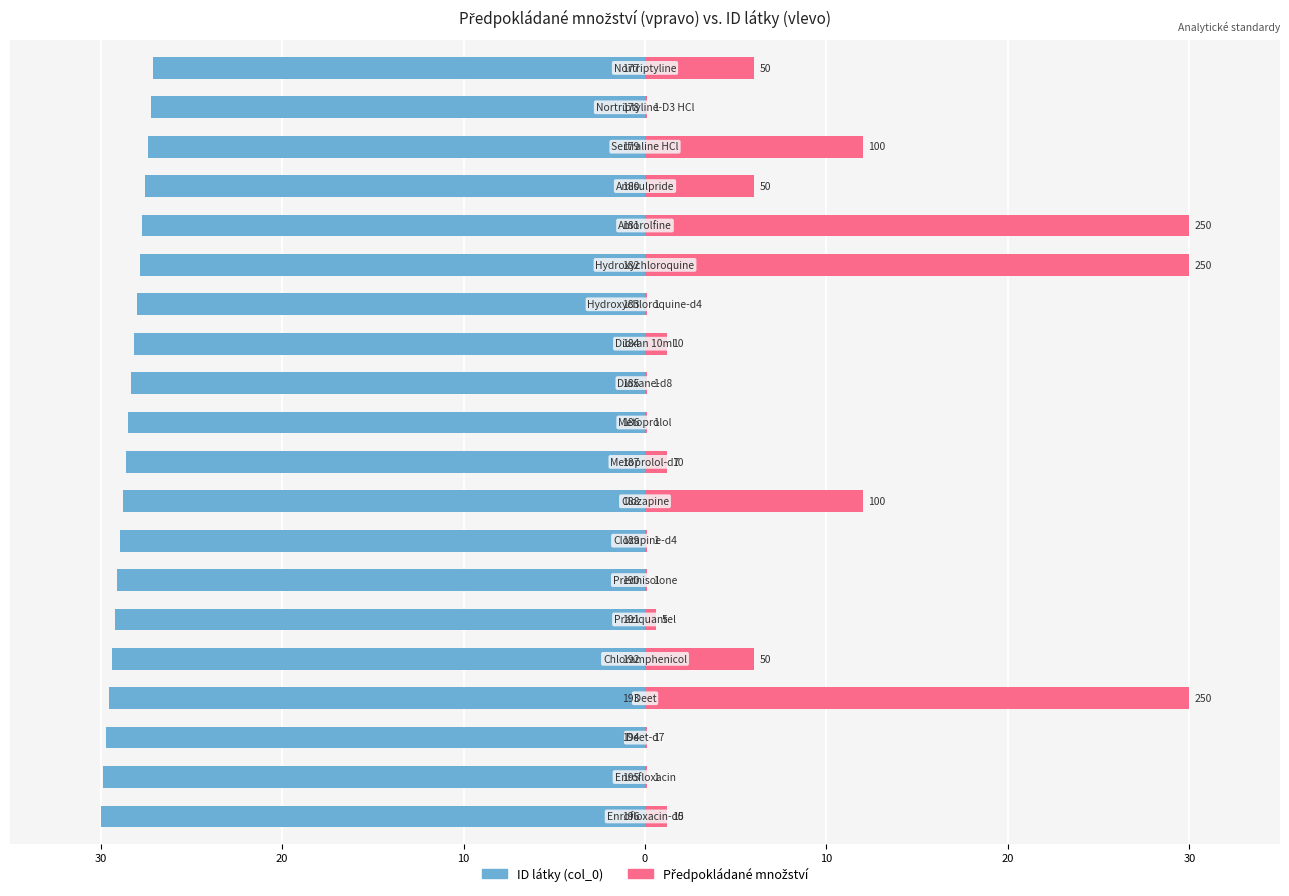

Is the value of Předpokládané množství at 17 greater than the value of col_0 (ID) at 30?

Yes